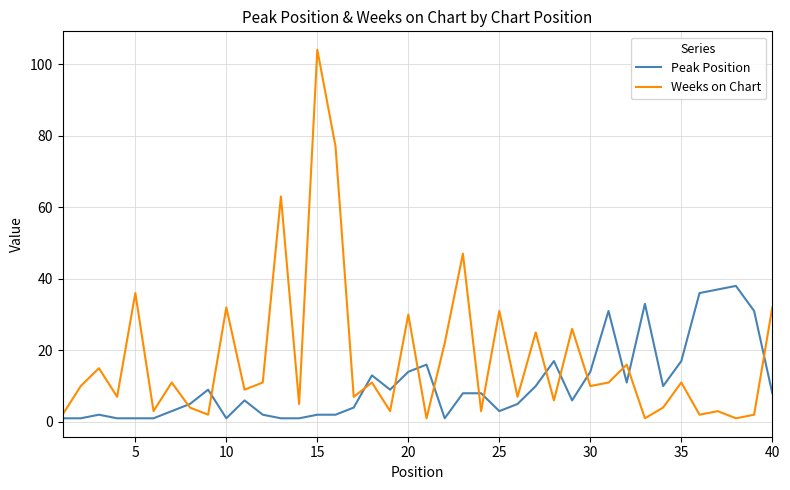

What is the maximum value shown in the chart?

104